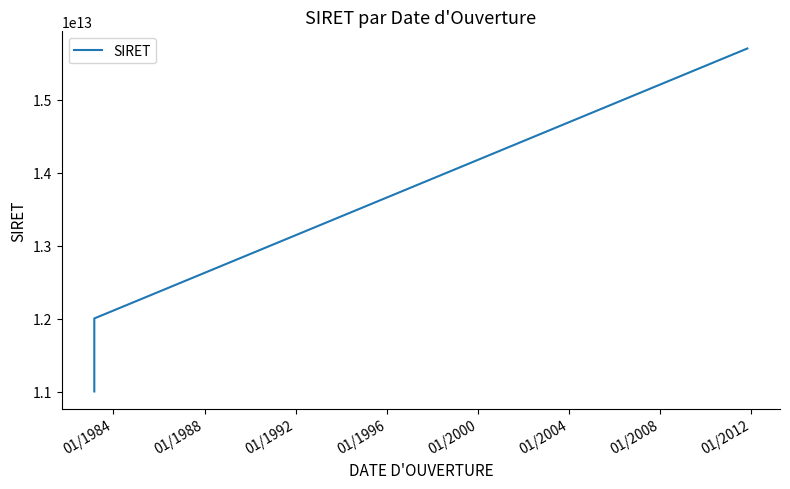

What is the maximum value shown in the chart?

15700001900461